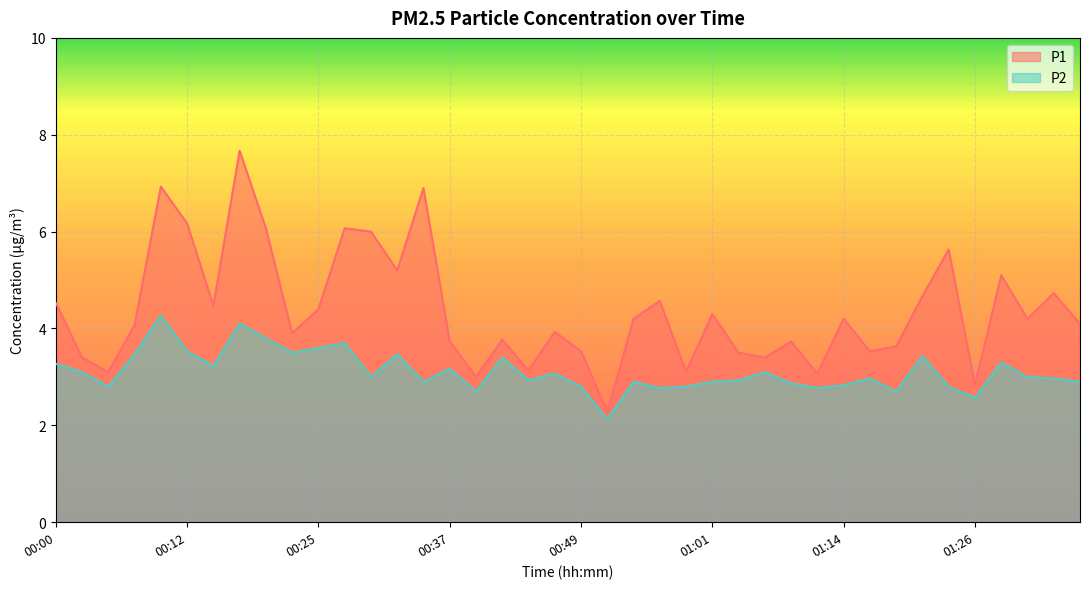

The P1 series shows 0.9 at 01:14. True or false?

False